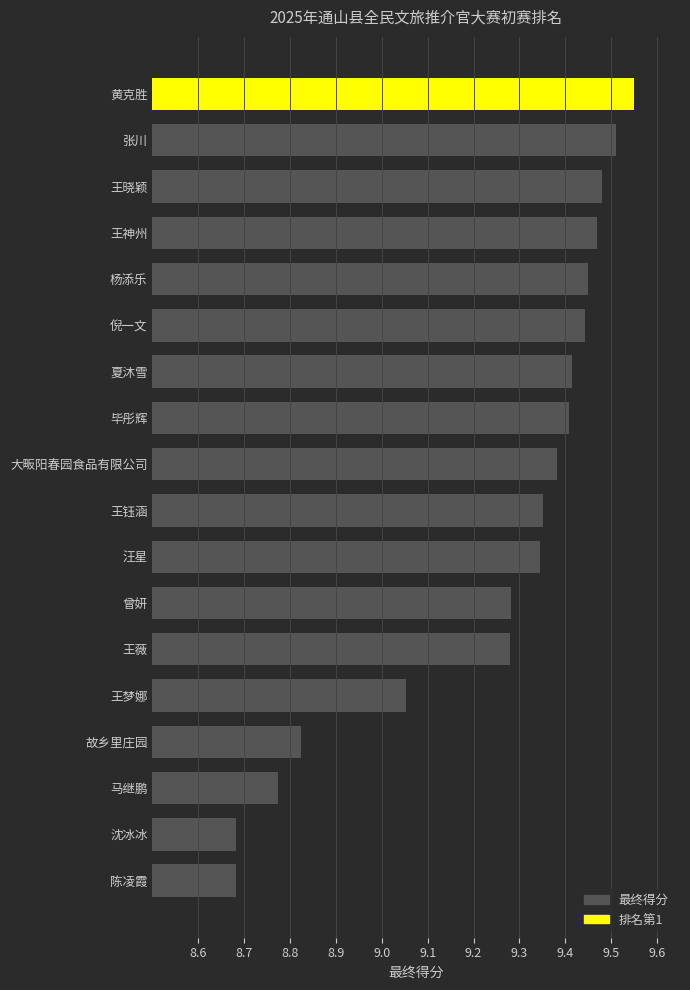

Between 杨添乐 and 故乡里庄园, which is larger?

杨添乐